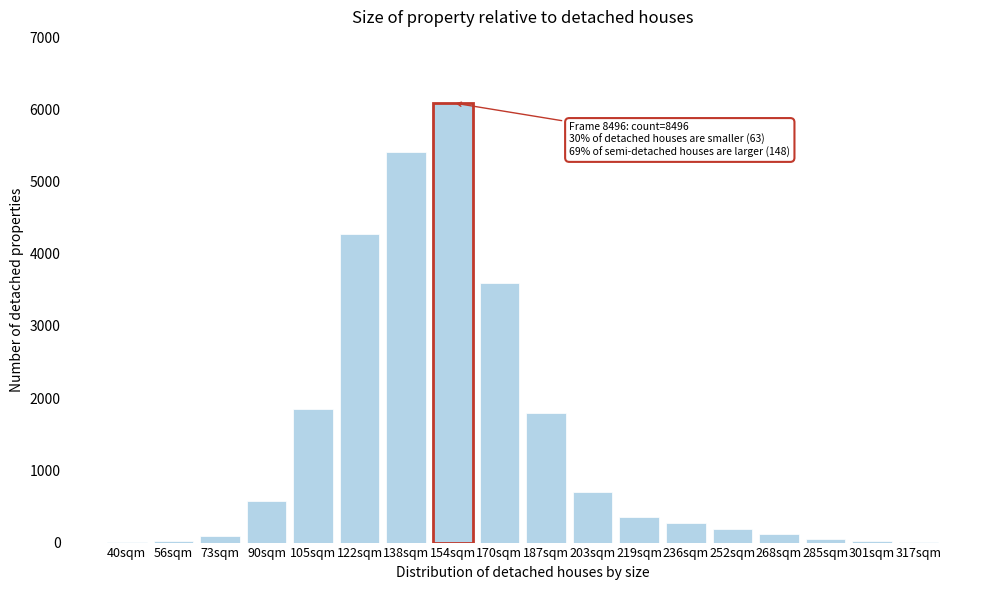

What is the greatest value displayed?

6090